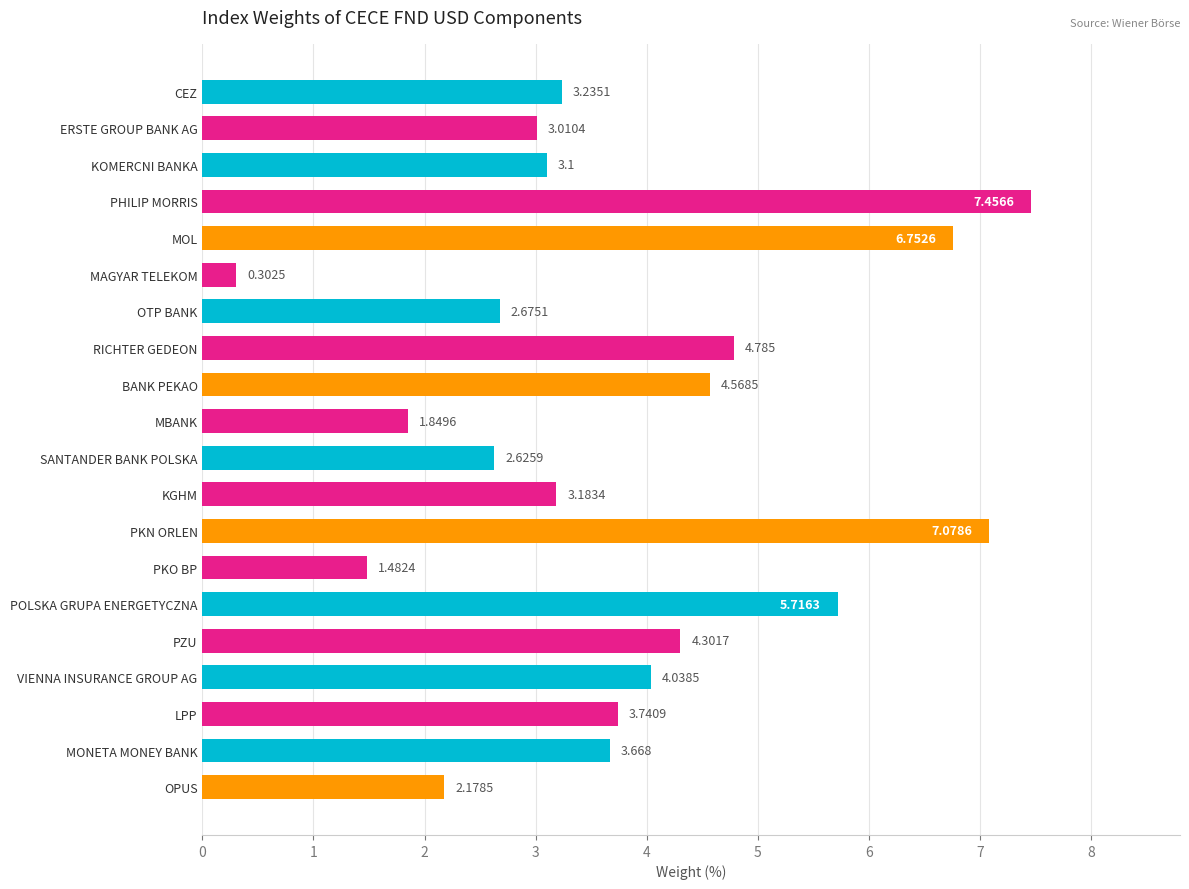

What is the average value?

3.8